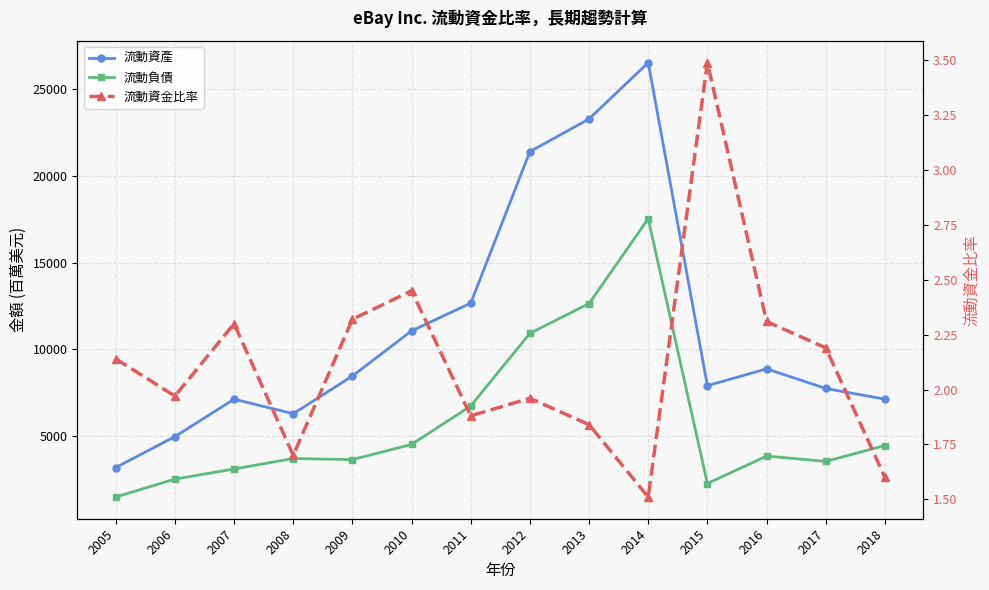

True or false: 流動負債 and 流動資金比率 cross at least once.

False